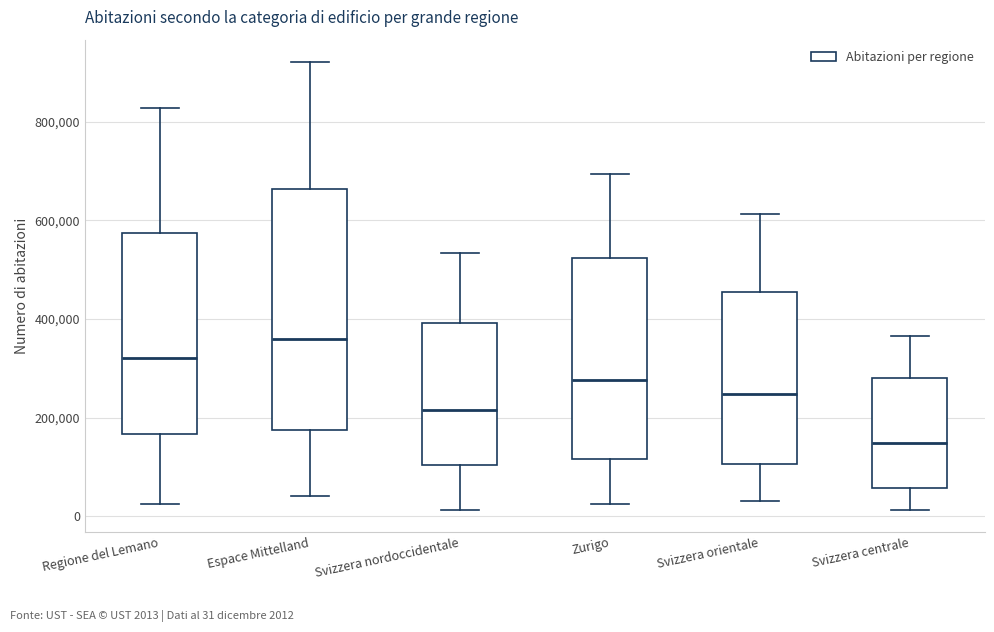

Which box is the tallest, from its lower edge to its upper edge?

Espace Mittelland